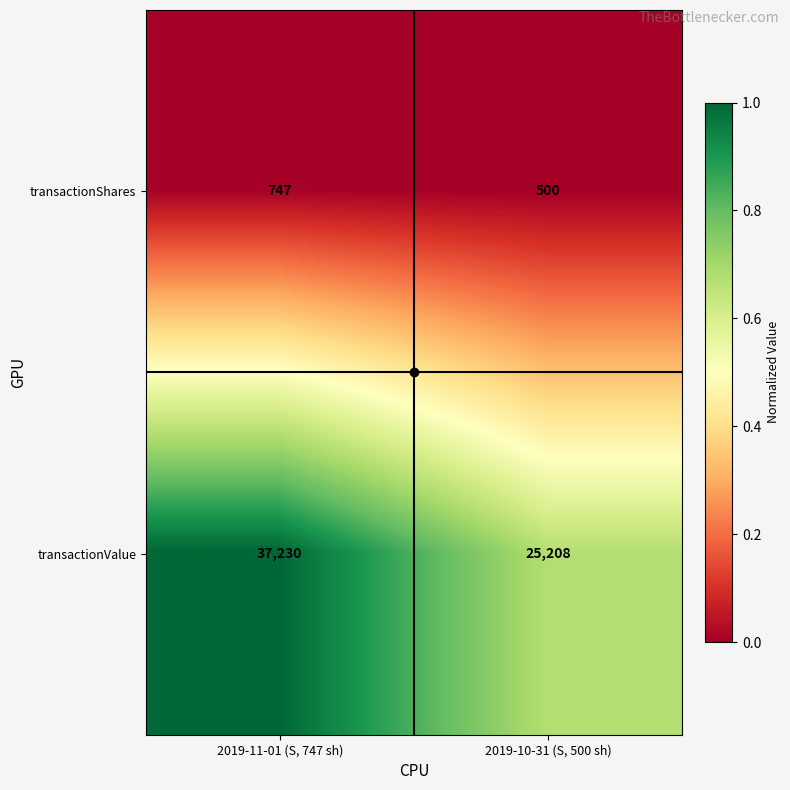

Which label corresponds to the largest value in the chart?

2019-11-01 (S, 747 sh)